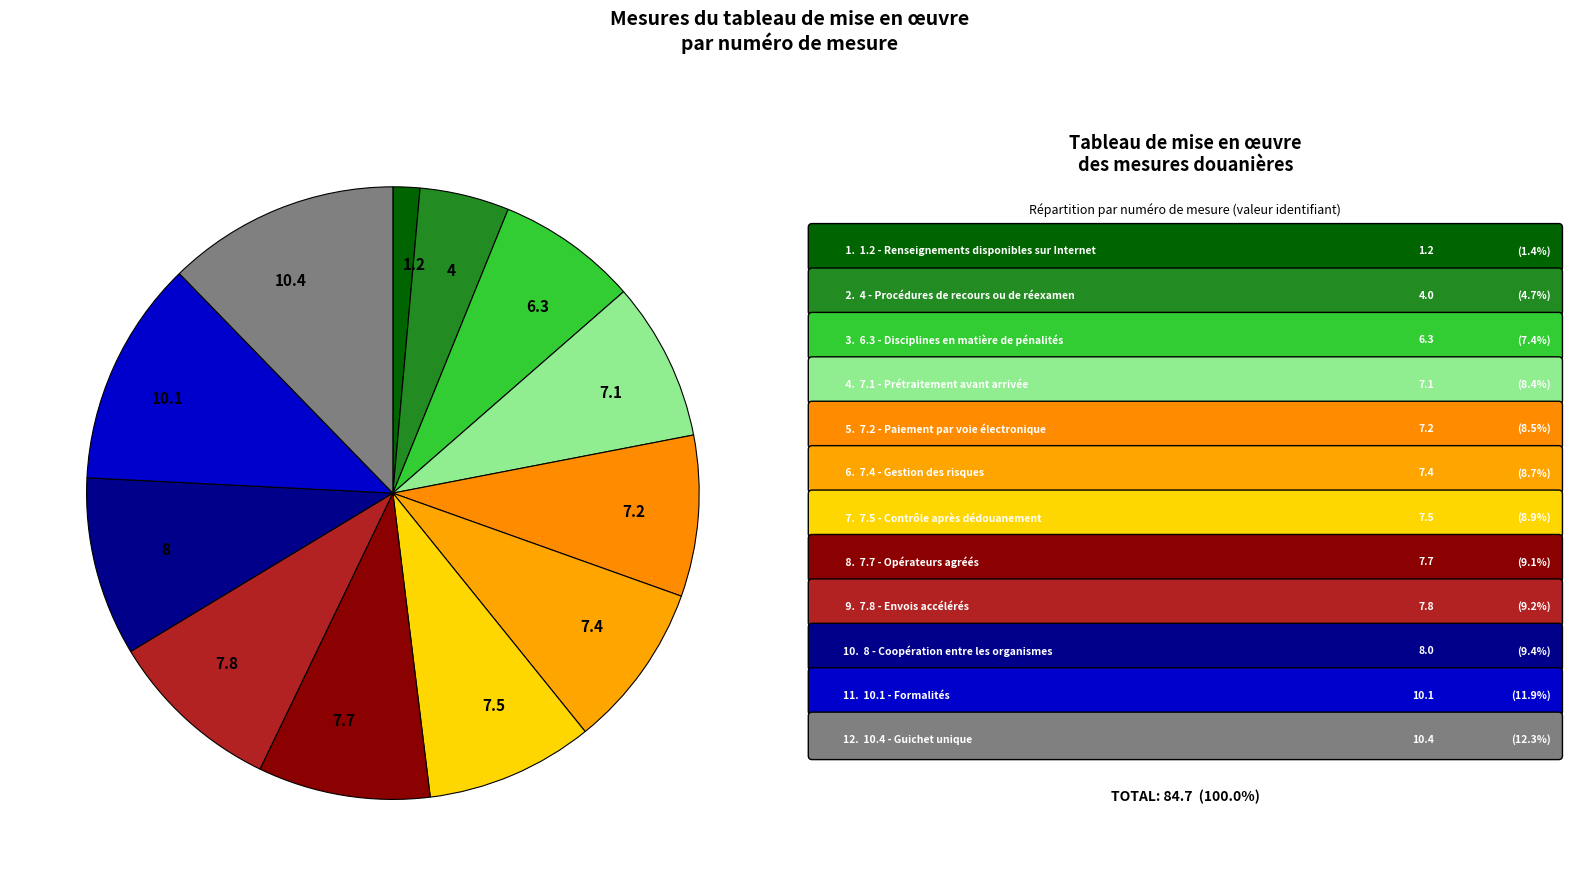

Which category has the smallest portion of the pie?

1.2